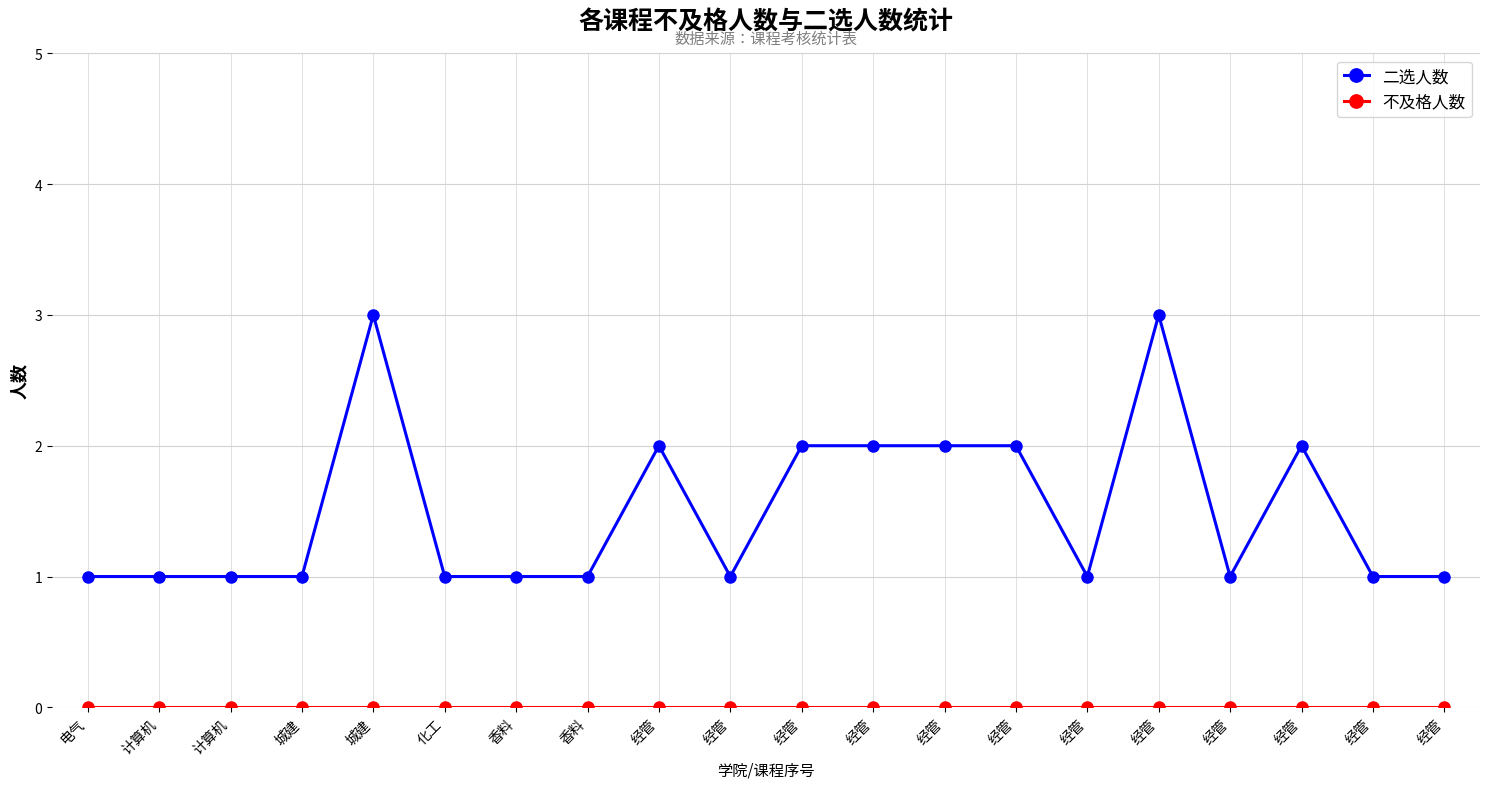

Between 经管 and 经管, which is larger?

经管